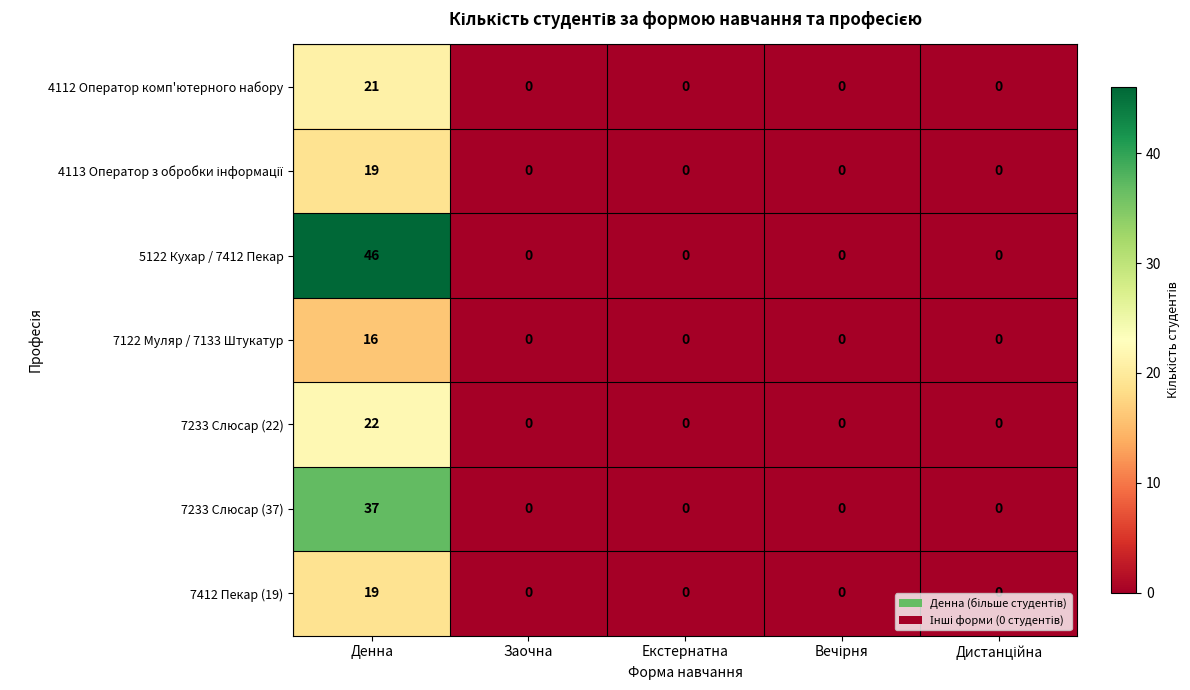

The value of 5122 Кухар / 7412 Пекар at Денна is 46. True or false?

True